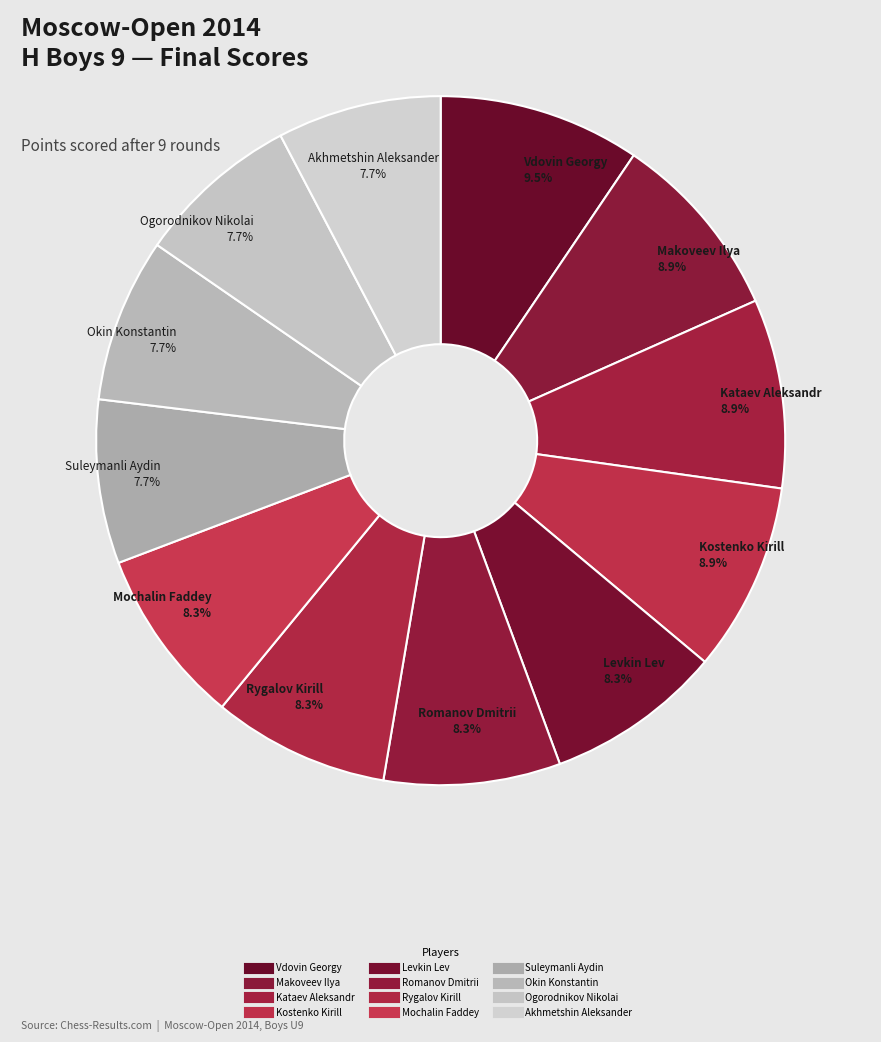

Does Mochalin Faddey account for over 50% of the chart?

No